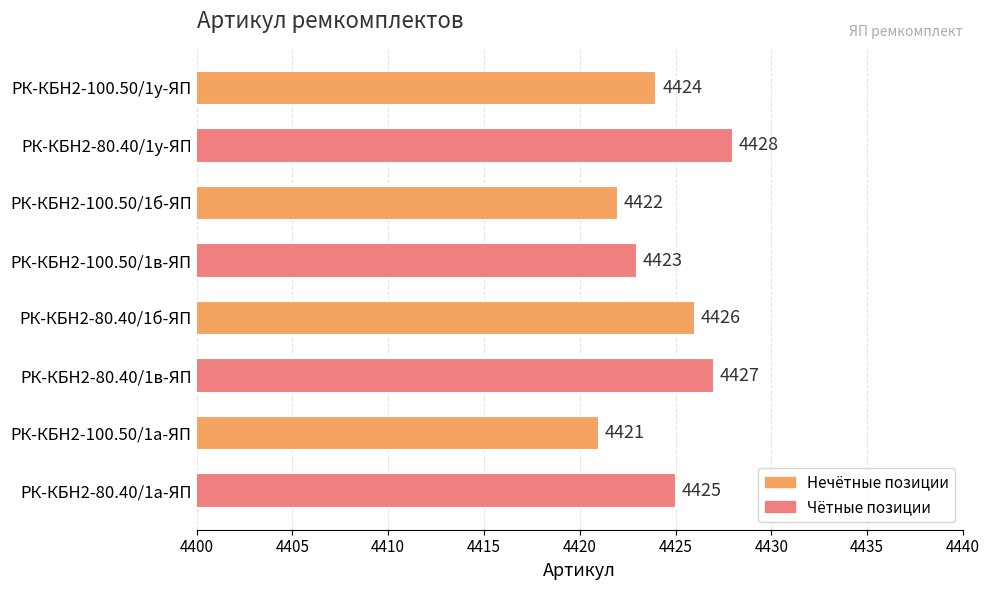

Are the bars grouped side by side (vs. stacked)?

No